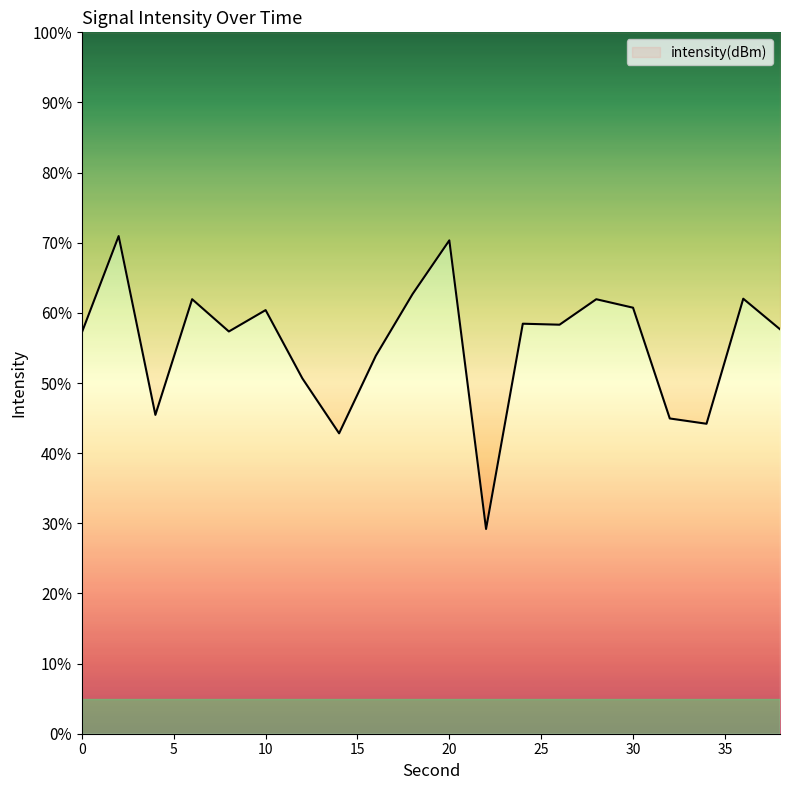

List the labels in order of value, largest first.

2, 20, 18, 36, 6, 28, 30, 10, 24, 26, 38, 8, 0, 16, 12, 4, 32, 34, 14, 22